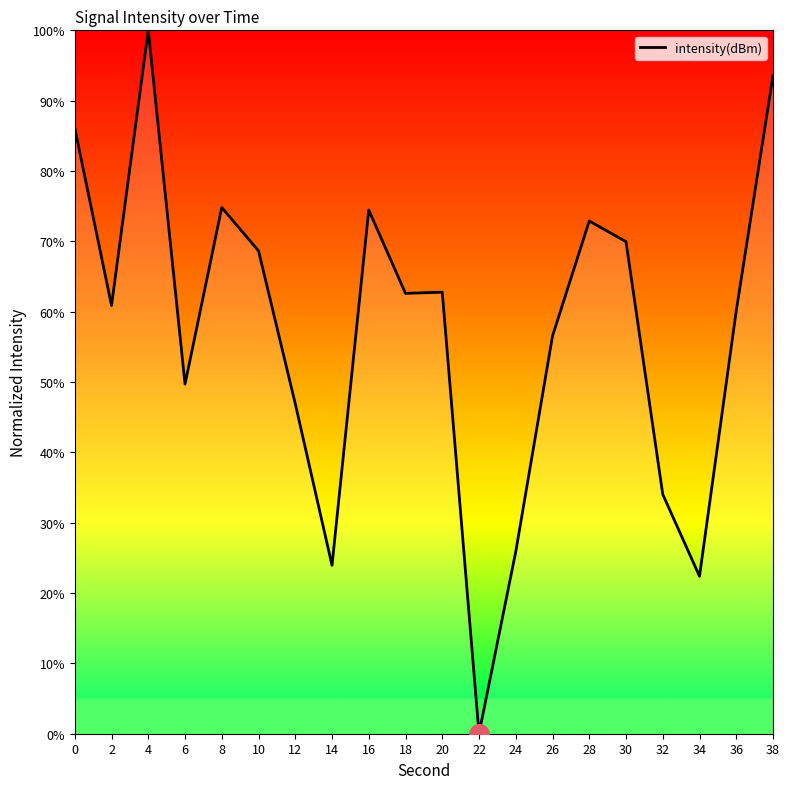

Which has a higher value, 16 or 18?

16